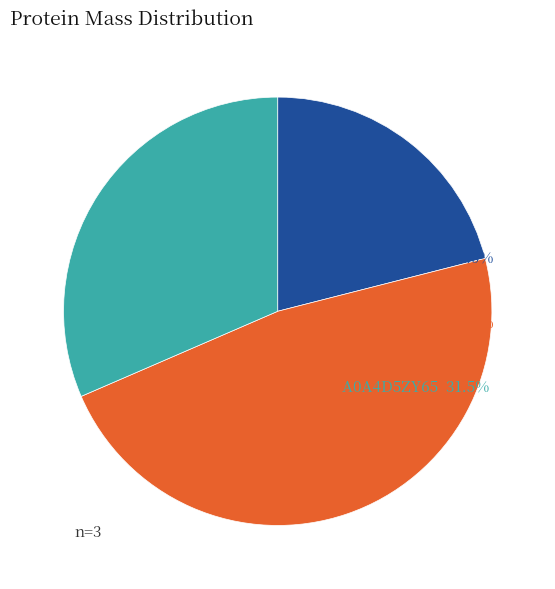

How many segments does this pie chart have?

3